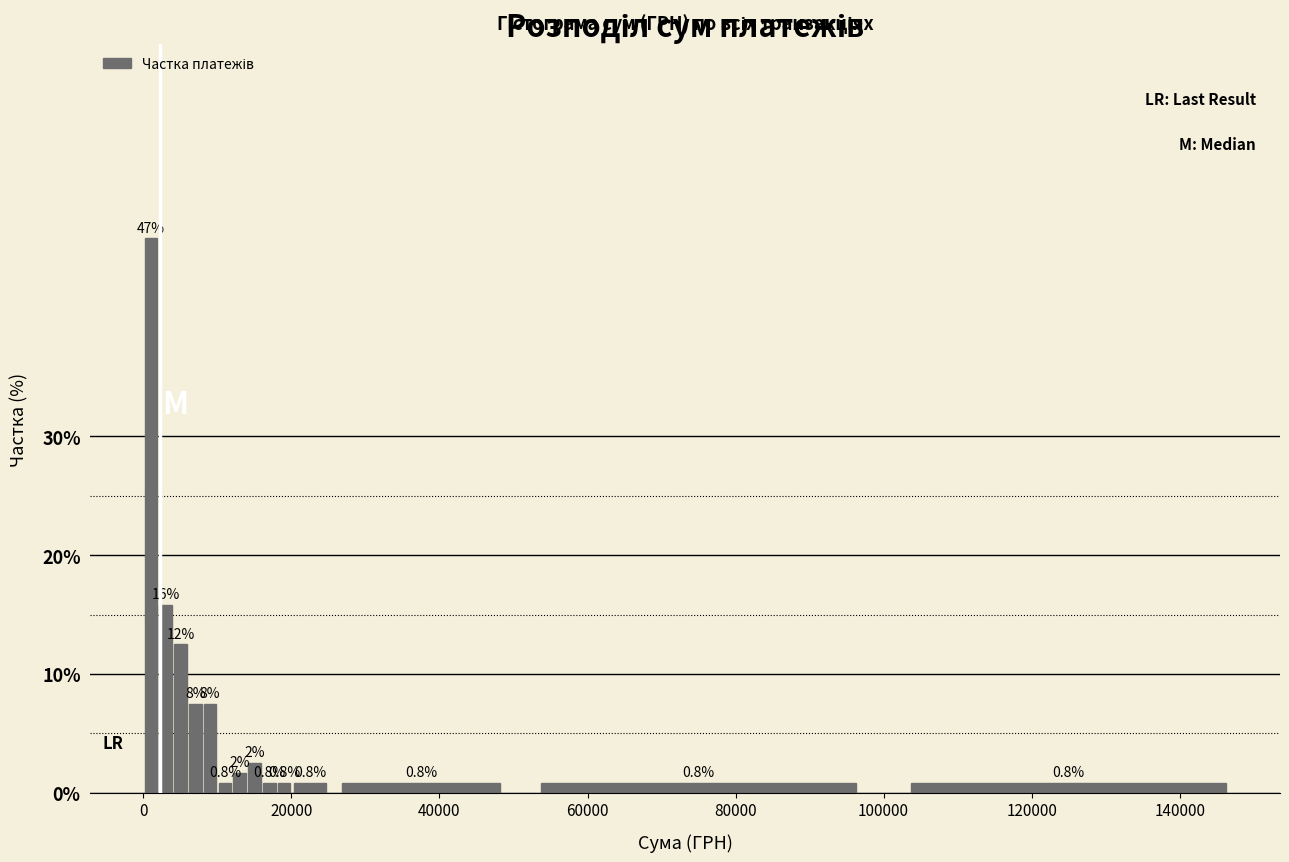

Around what value on the x-axis is the tallest bar? Give the approximate position of its centre, as read against the axis.

2000